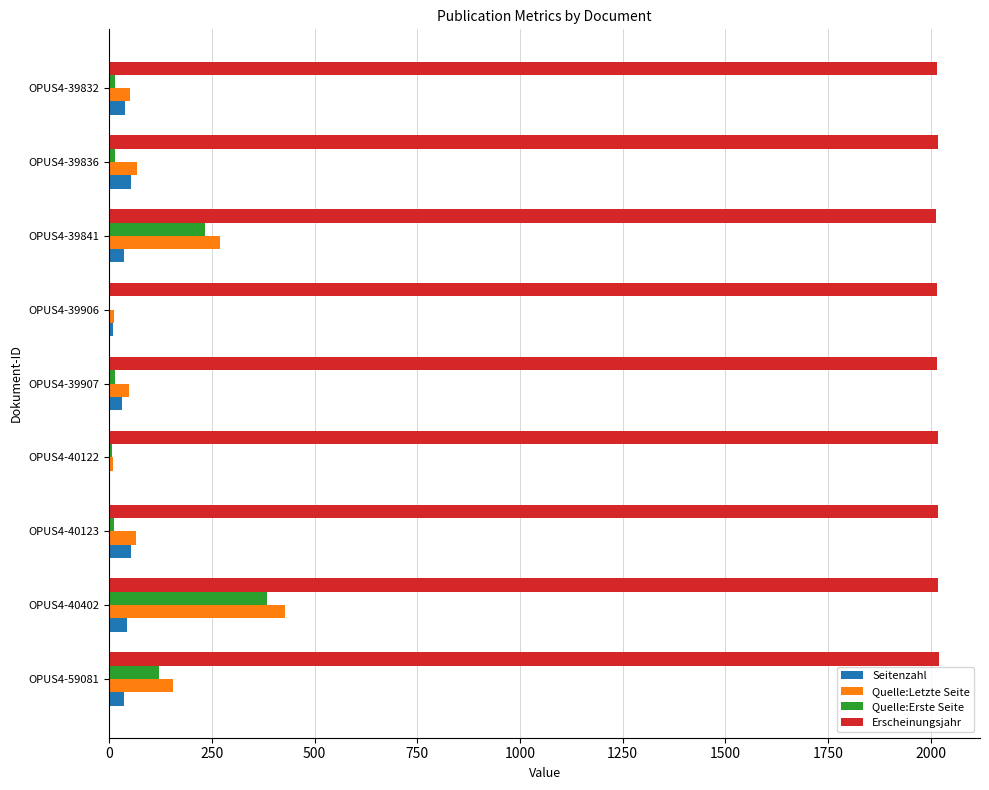

The Quelle:Erste Seite series shows 403 at OPUS4-39841. True or false?

False